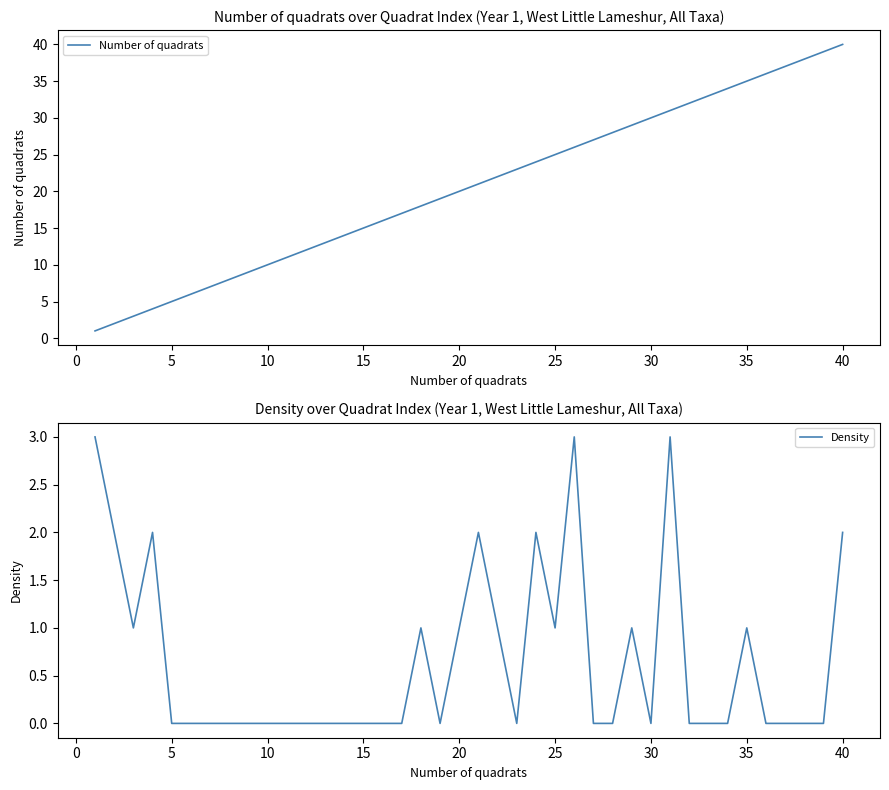

What is the highest value of the Density series?

3